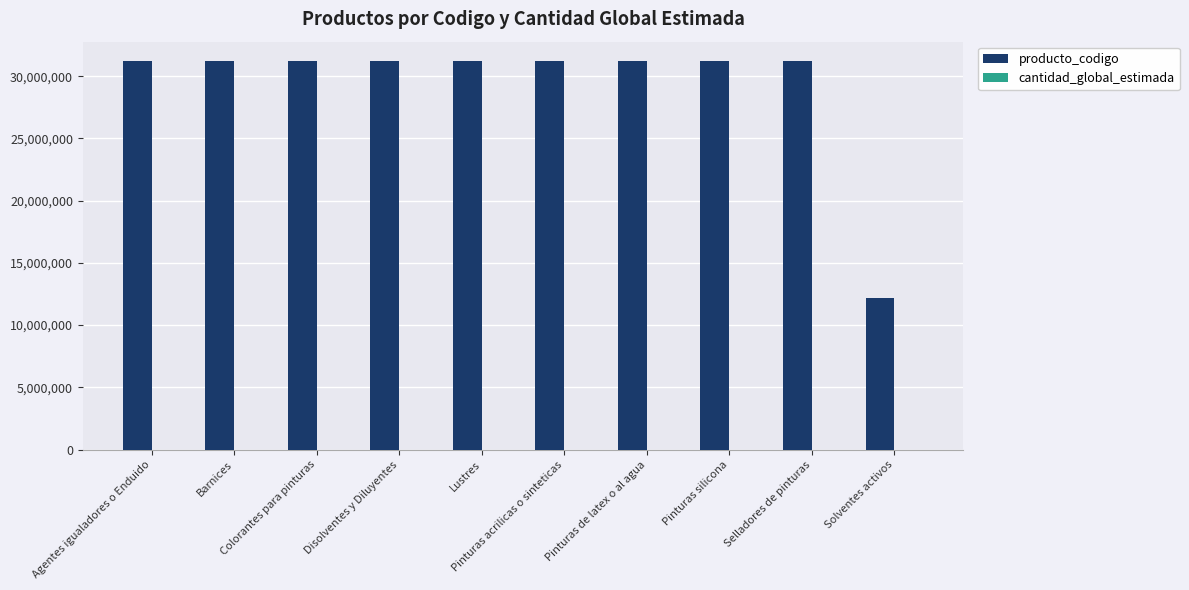

What is the maximum value shown in the chart?

31211803